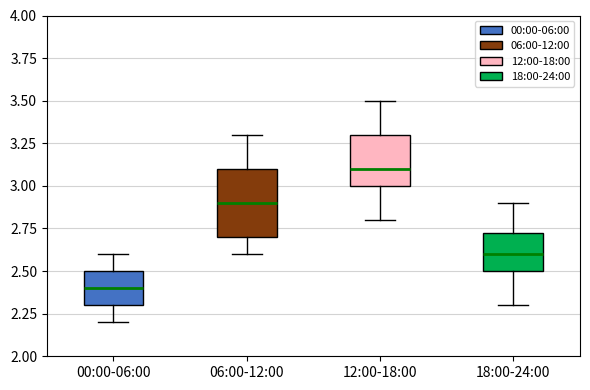

Comparing the boxes themselves (not the whiskers), which one is the tallest?

06:00-12:00